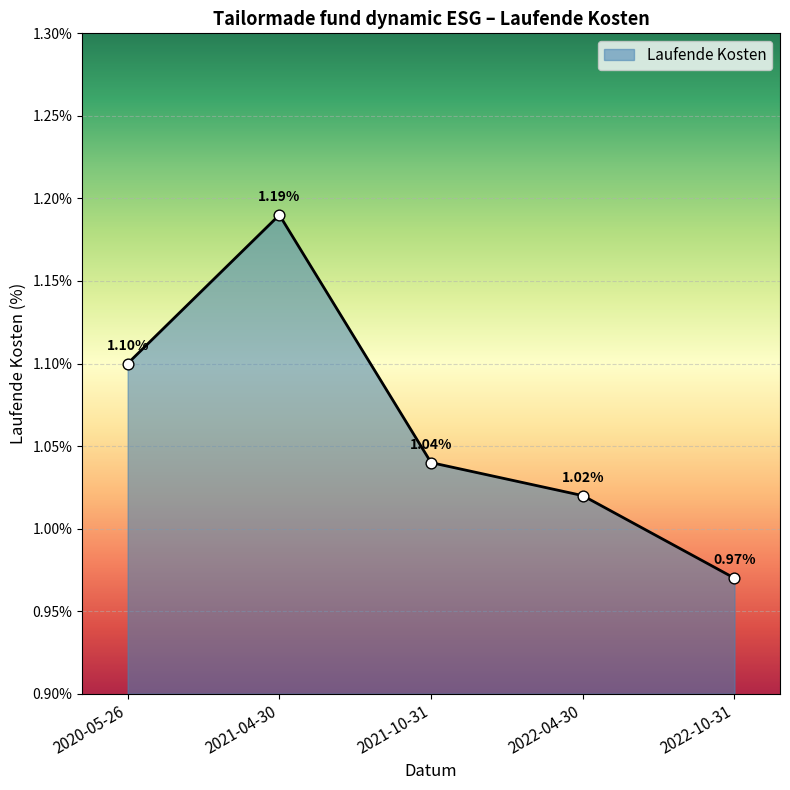

Which has a higher value, 2021-04-30 or 2022-04-30?

2021-04-30